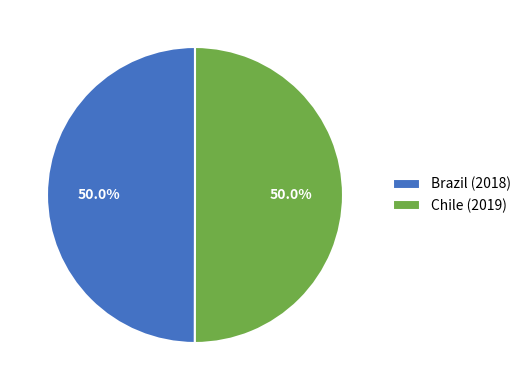

How much of the chart is everything except Brazil (2018)?

50.0%